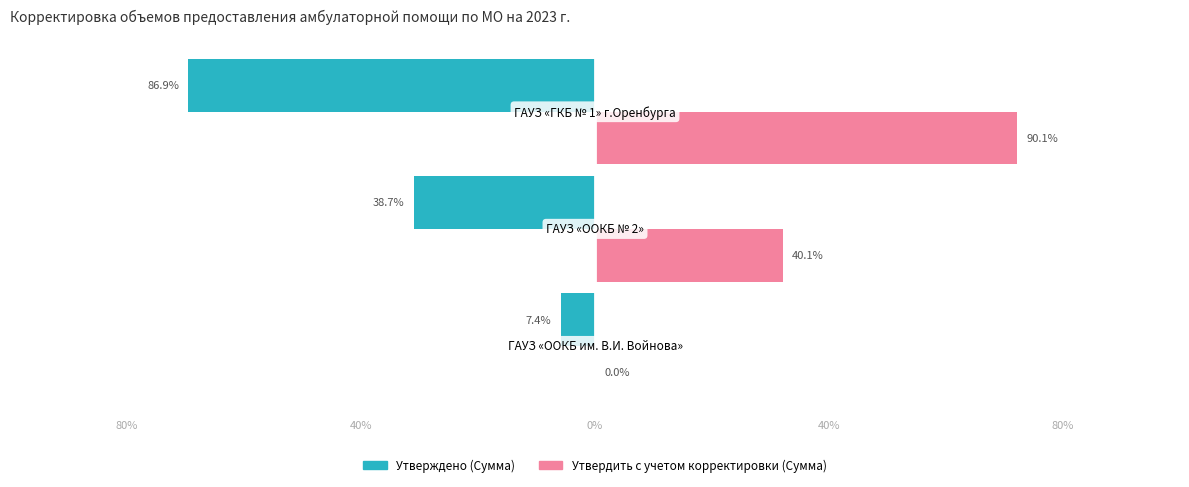

What are all the series names shown in the legend?

Утверждено (Сумма), Утвердить с учетом корректировки (Сумма)